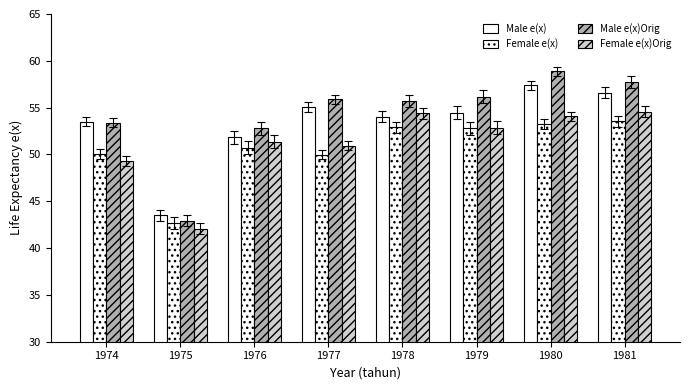

Between 1980 and 1978, which is larger?

1980